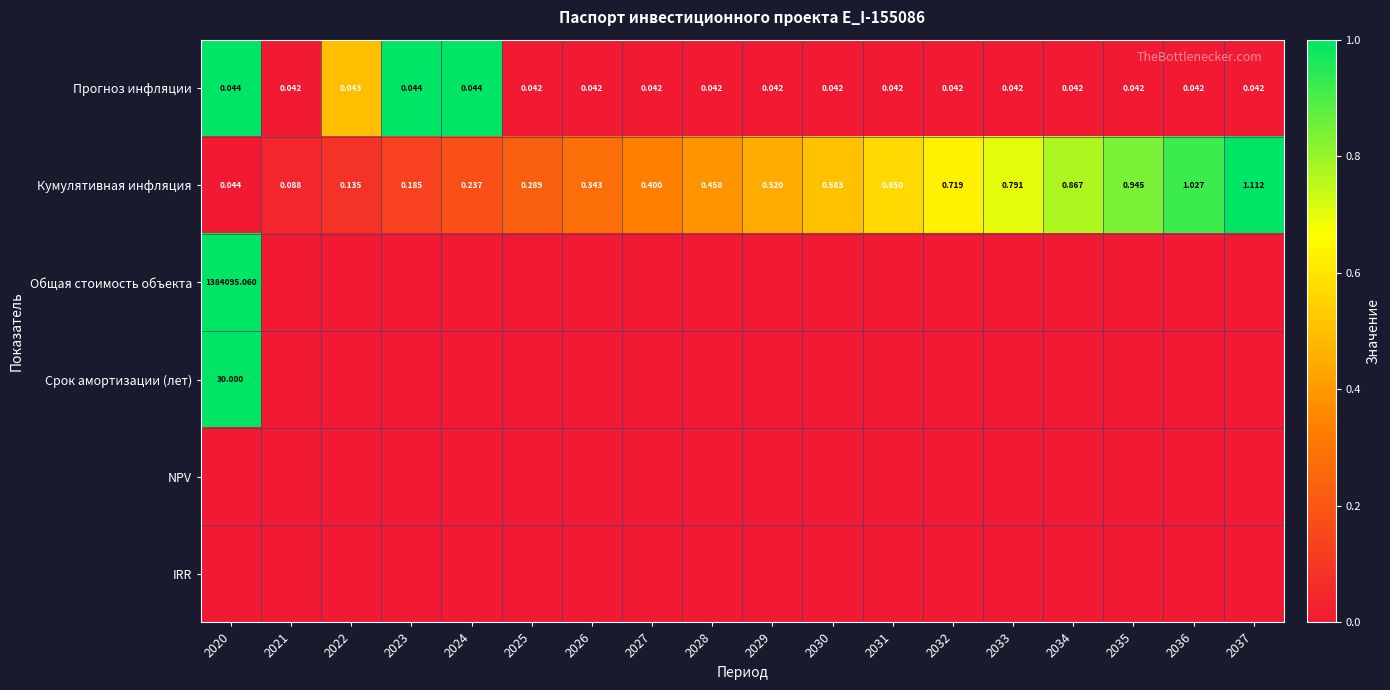

Is the value of Прогноз инфляции at 2028 greater than the value of Кумулятивная инфляция at 2034?

No